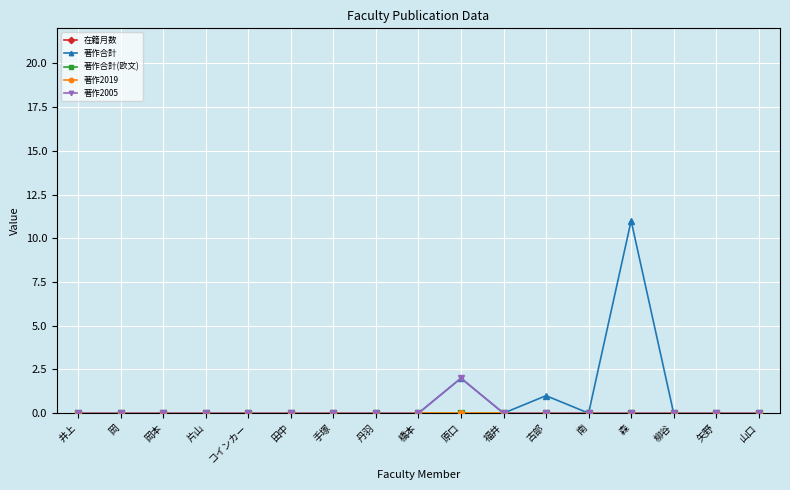

What is the label of the 8th point from the right?

原口